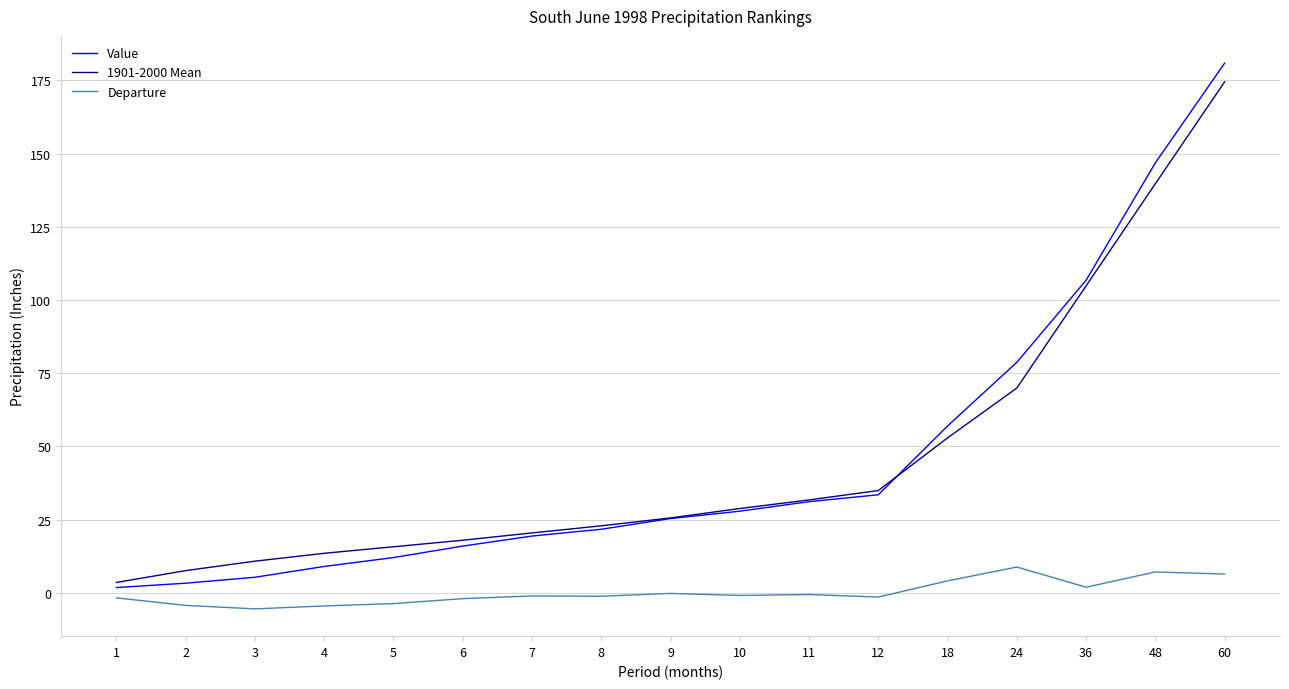

What is the greatest value displayed?

180.9